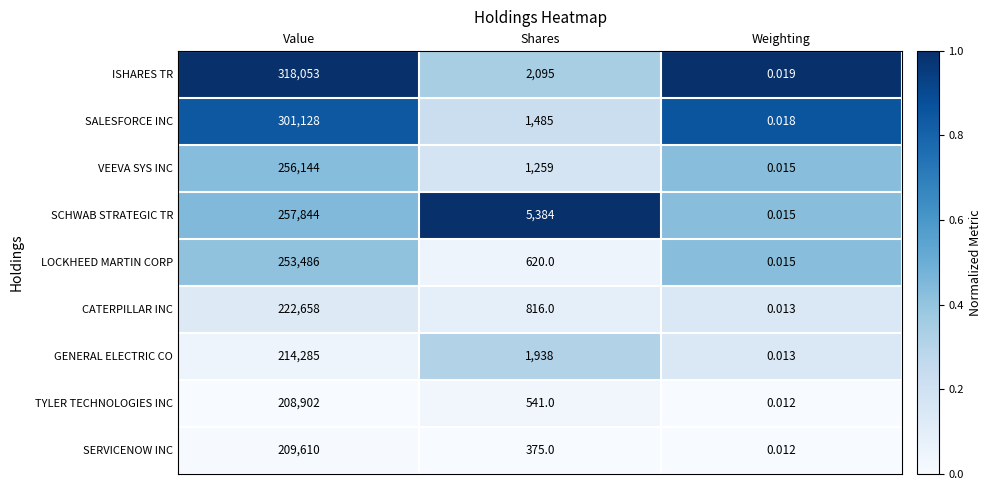

At which label is ISHARES TR closest to 159026?

Shares